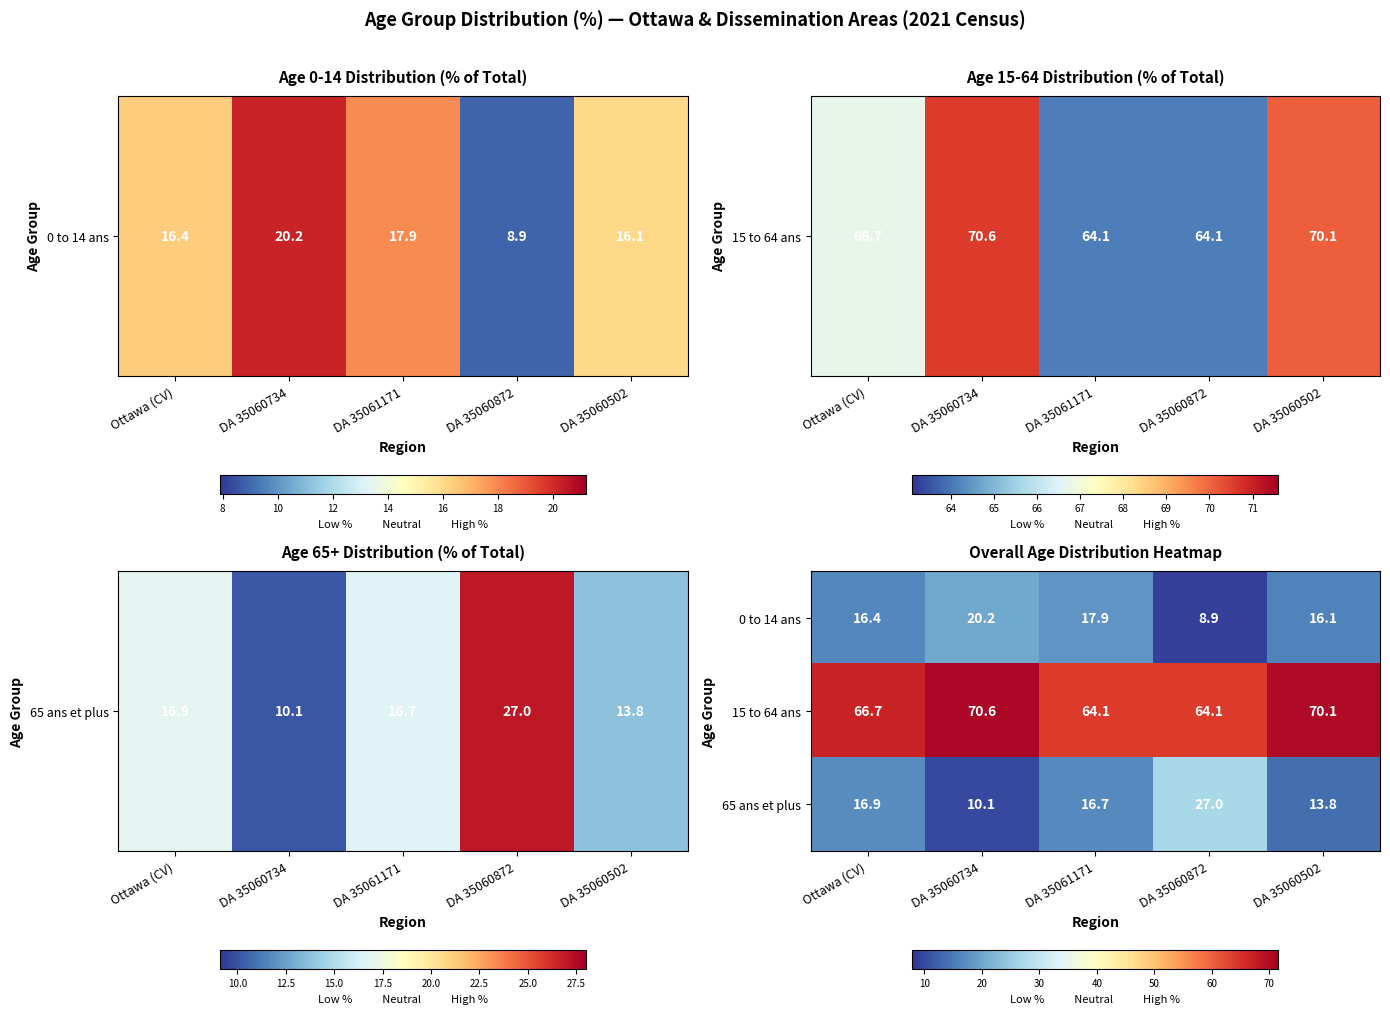

At how many categories does at least one series exceed 58?

5